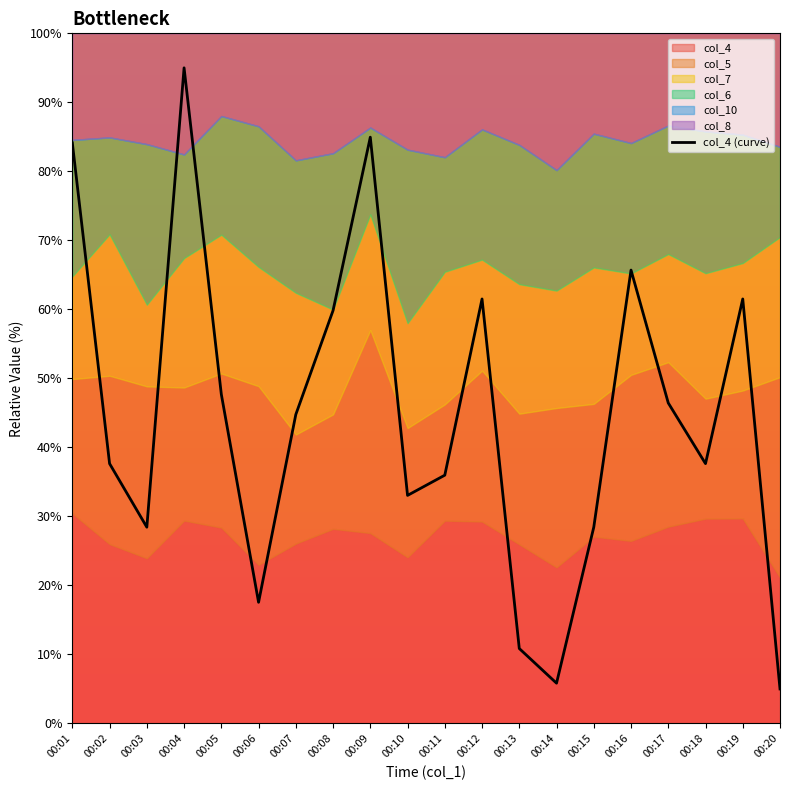

At which label does the data first exceed 44?

00:01